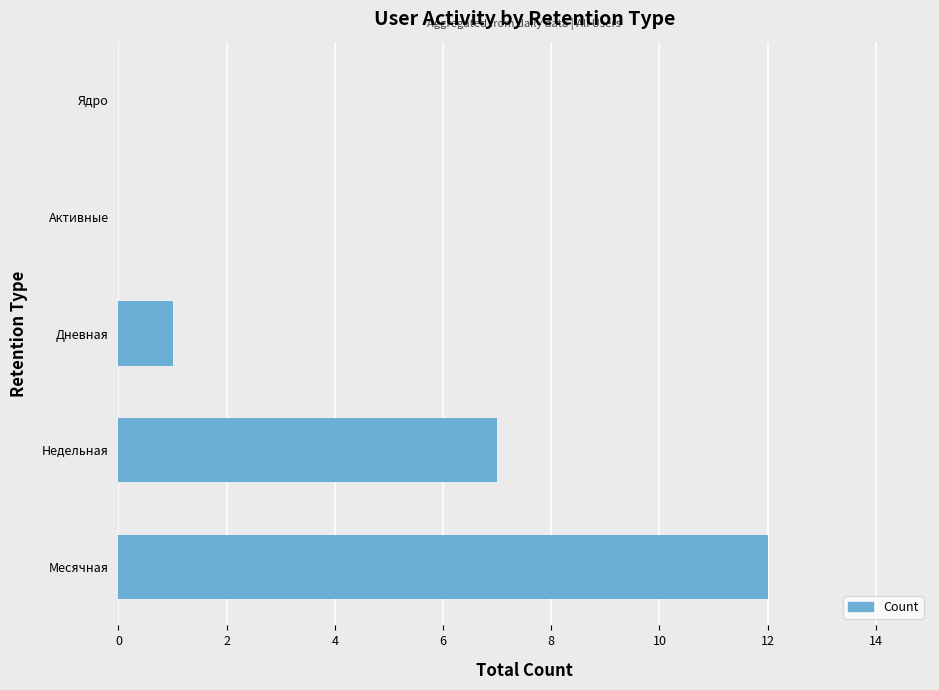

What is the sum of all values?

20